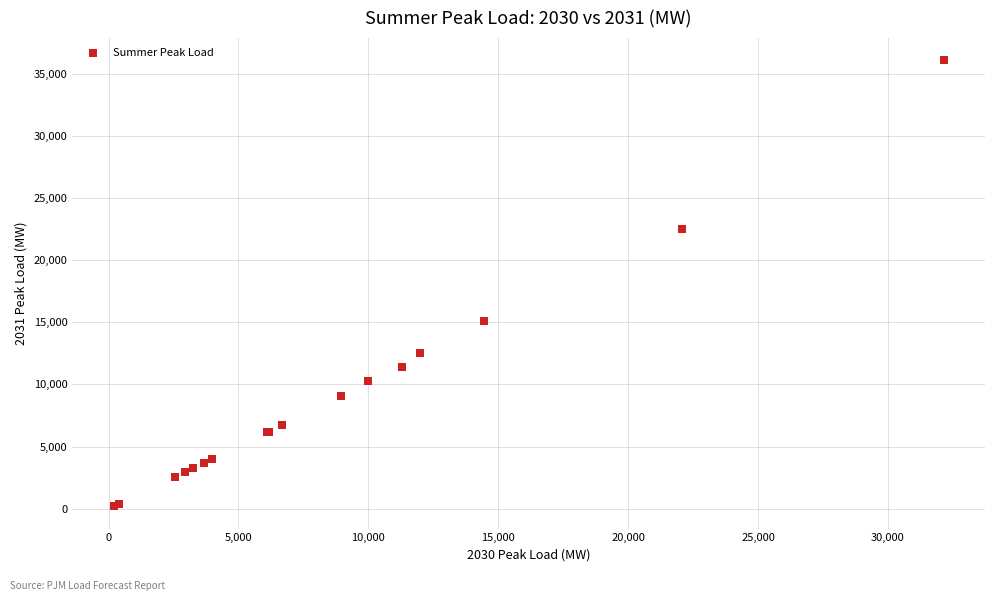

What Y value in the scatter plot is closest to 18134?

15086